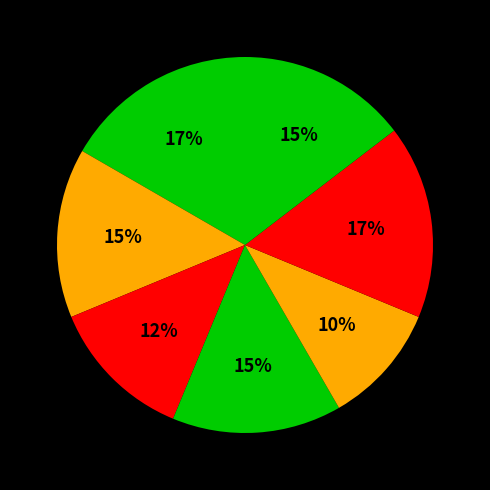

Which category has the smallest portion of the pie?

Oost